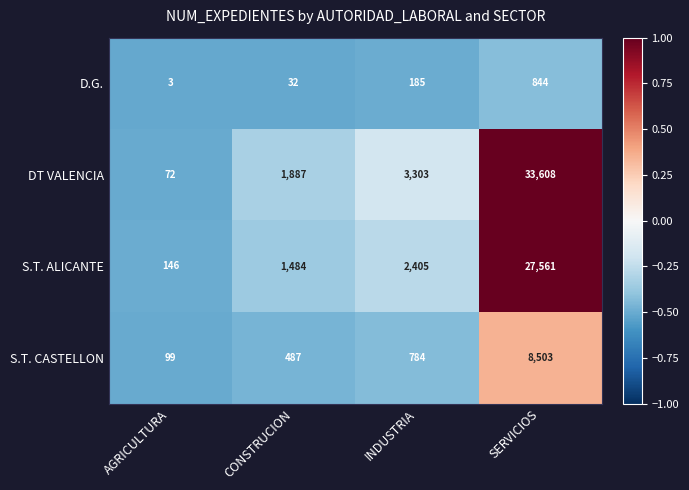

Which series has the largest total across all categories?

DT VALENCIA